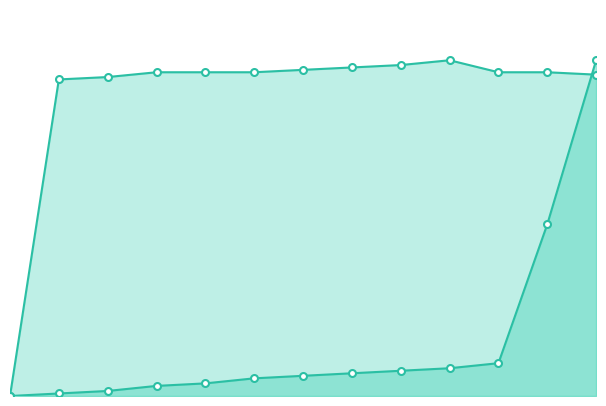

Read the id value at 6.

4.0